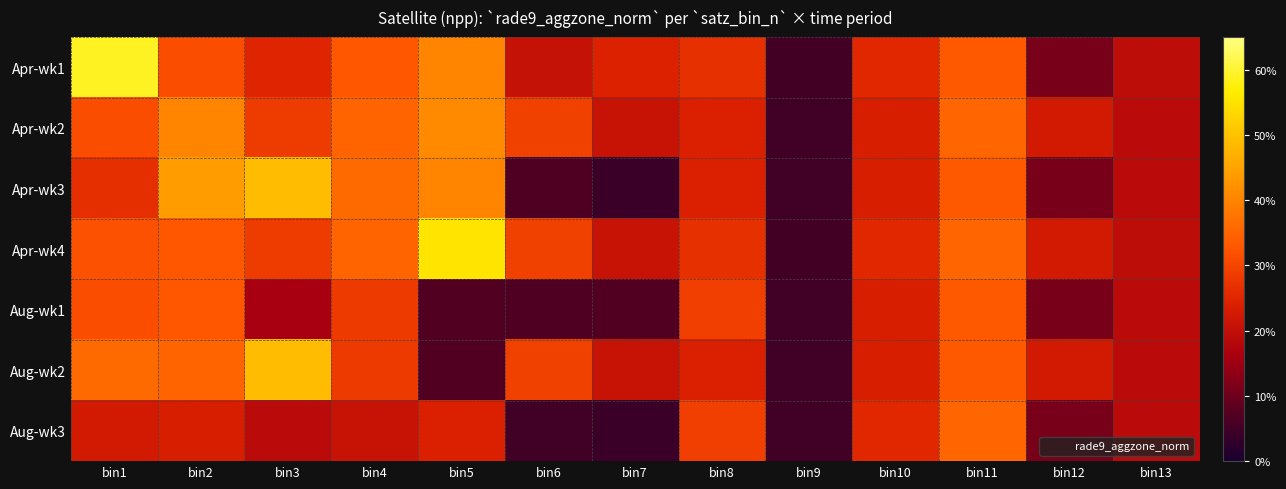

Rank the series at bin1 from lowest to highest value.

Aug-wk3, Apr-wk3, Apr-wk2, Aug-wk1, Apr-wk4, Aug-wk2, Apr-wk1